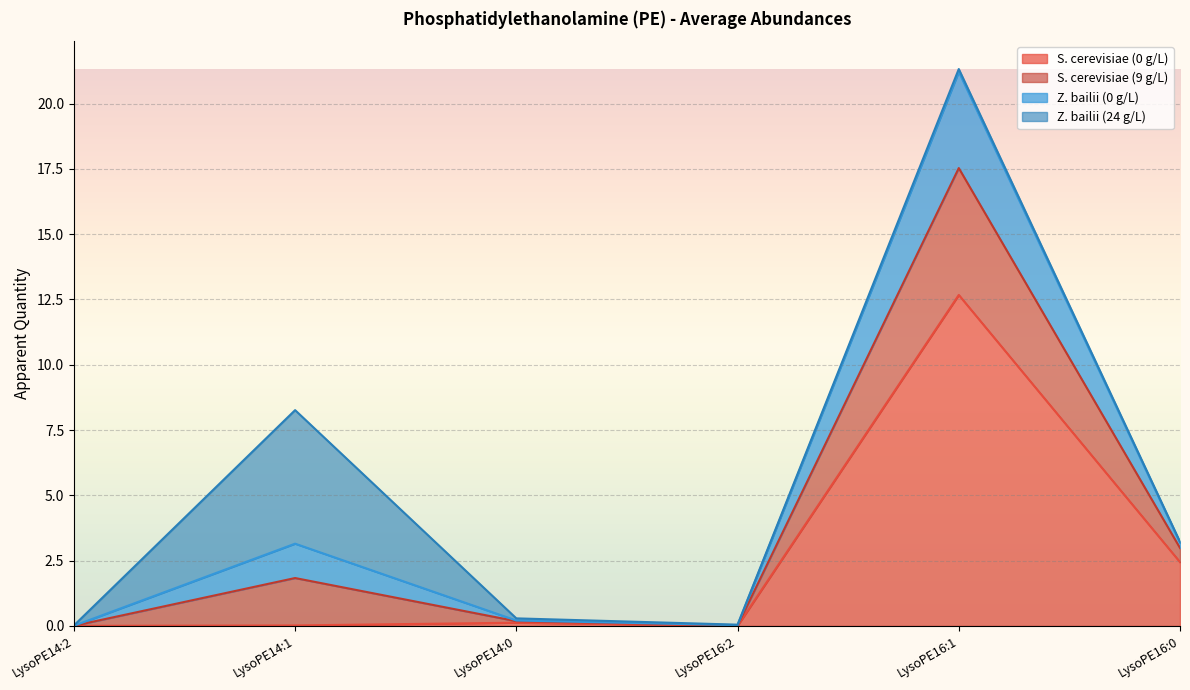

What is the sum of all S. cerevisiae (0 g/L) values?

15.3